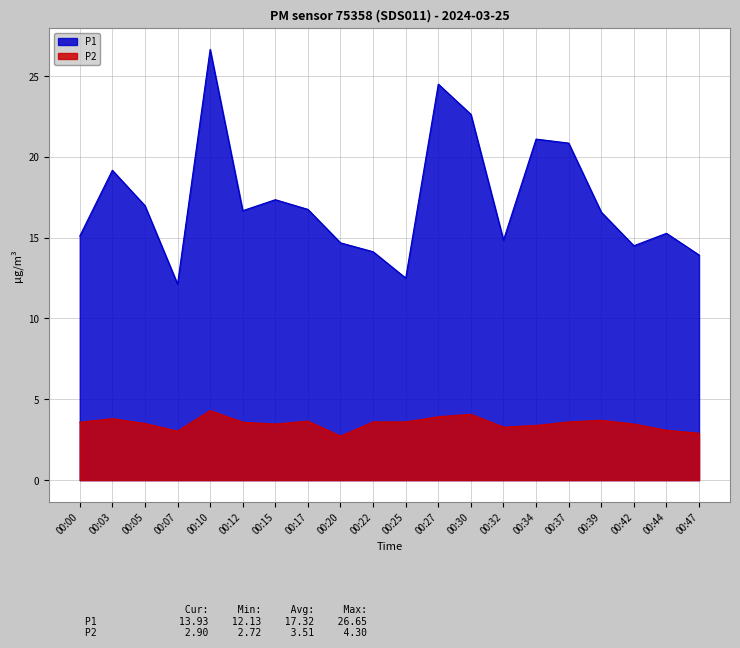

At which category does P2 reach its first local valley?

00:07